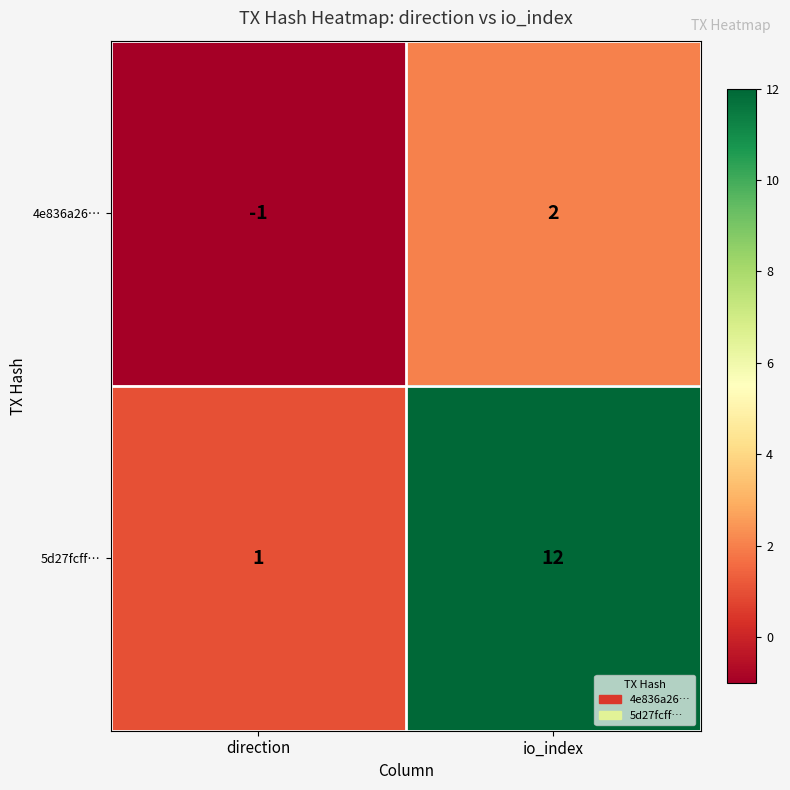

What is the total value across all series at io_index?

14